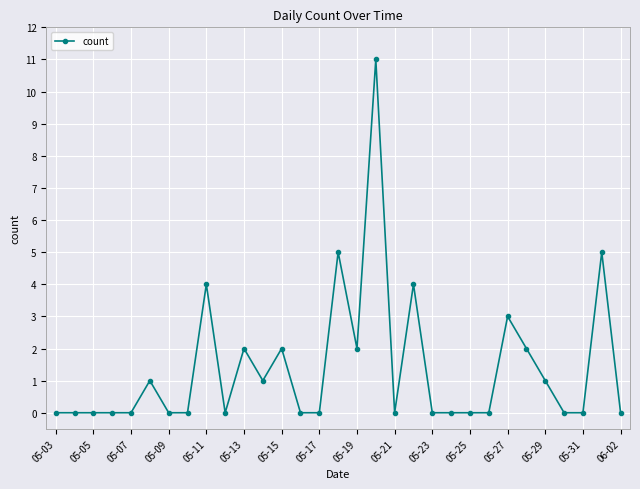

What is the difference between the second highest and minimum values?

5